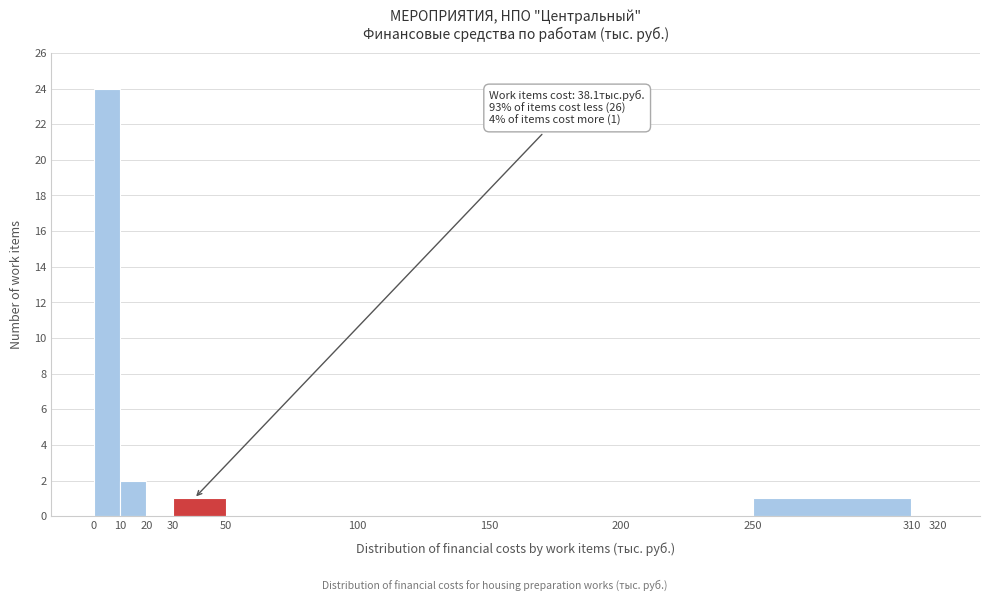

Over which range of the x-axis is the bar tallest?

0 to 10